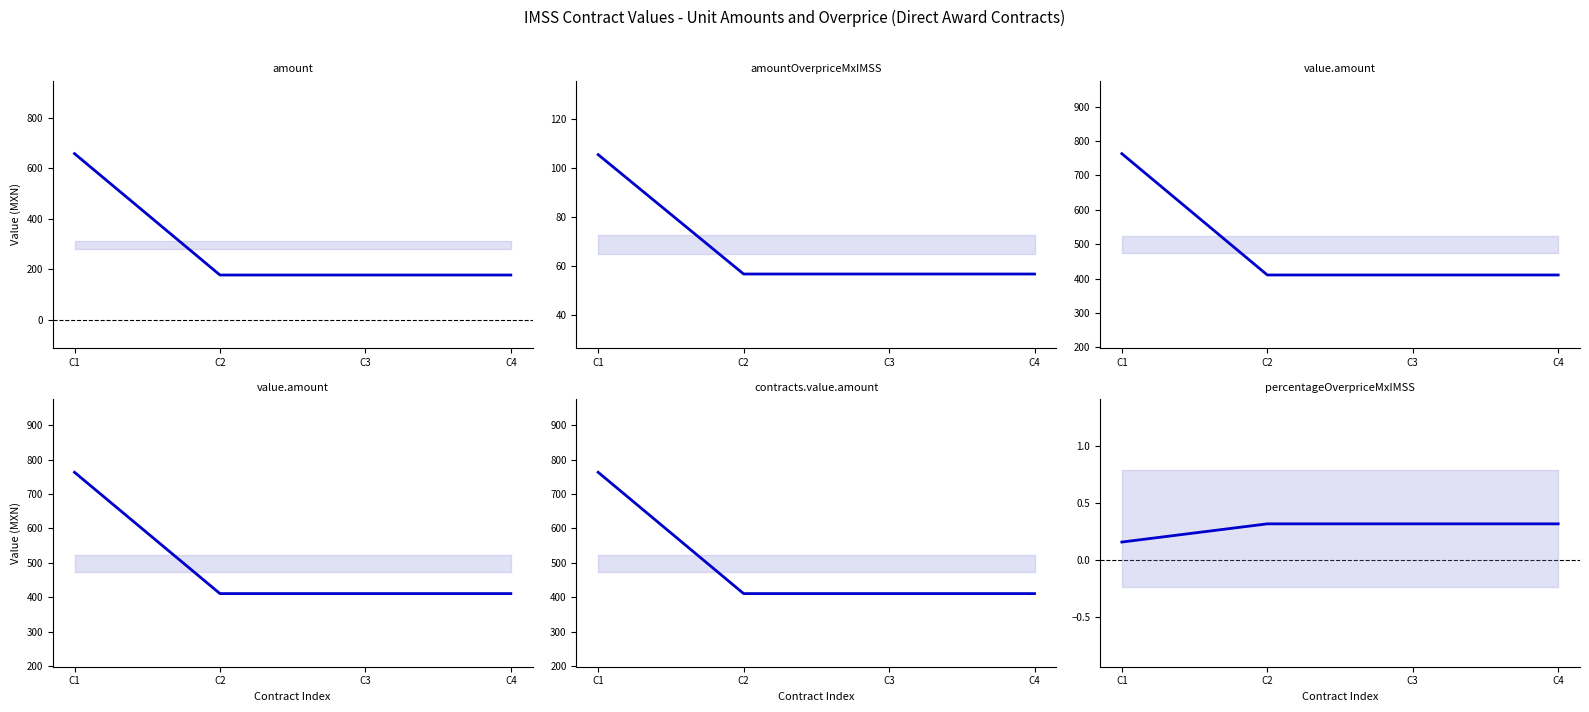

Reading right to left, what are all the values shown in this chart?

contracts.items.unit.value.amount: 177.0	177.0	177.0	658.0
contracts.items.unit.value.amountOverpriceMxIMSS: 56.6	56.6	56.6	105.3
tender.value.amount: 410.6	410.6	410.6	763.3
awards.value.amount: 410.6	410.6	410.6	763.3
contracts.value.amount: 410.6	410.6	410.6	763.3
contracts.items.unit.value.percentageOverpriceMxIMSS: 0.3	0.3	0.3	0.2